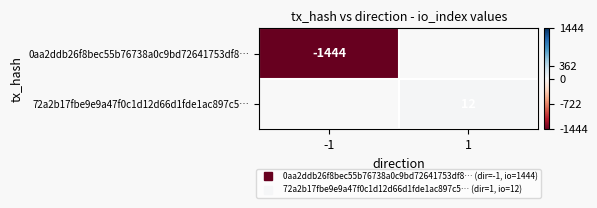

Is it true that 72a2b17fbe9e9a47f0c1d12d66d1fde1ac897c5… equals 12.0 at 1?

True